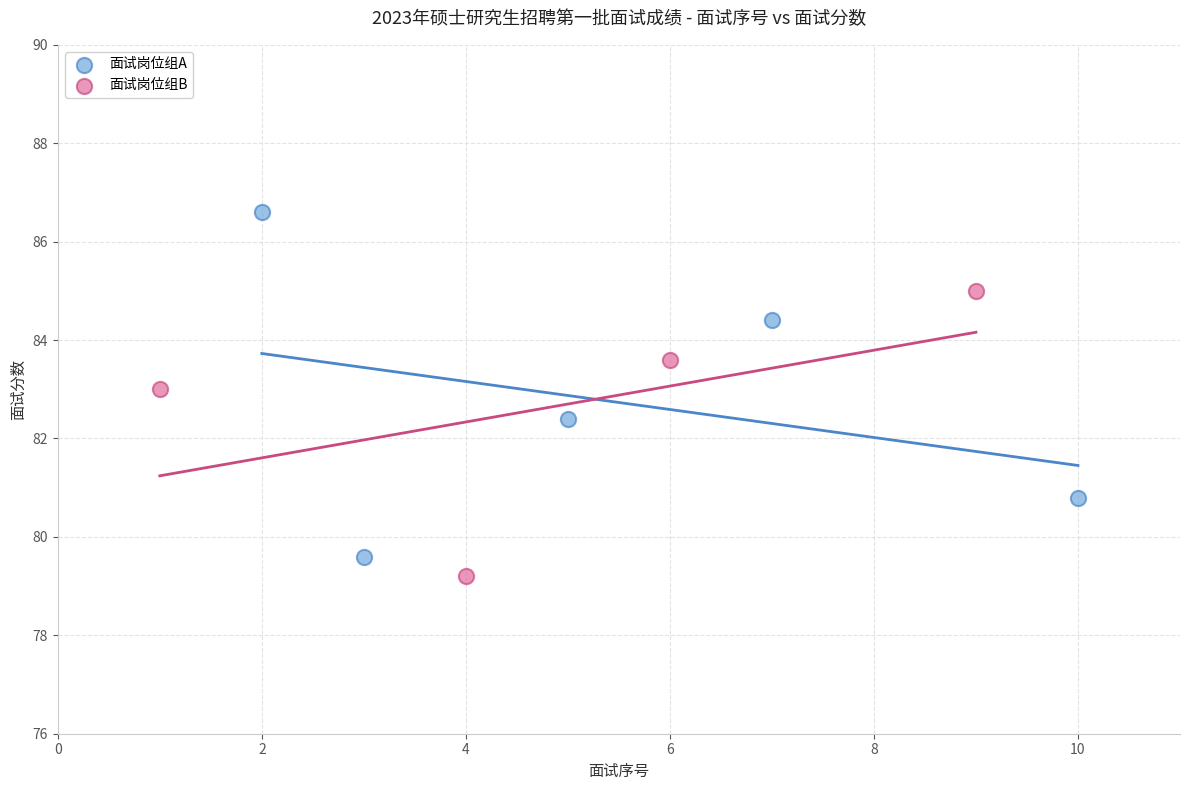

Which series has the widest spread of Y values?

面试岗位组A